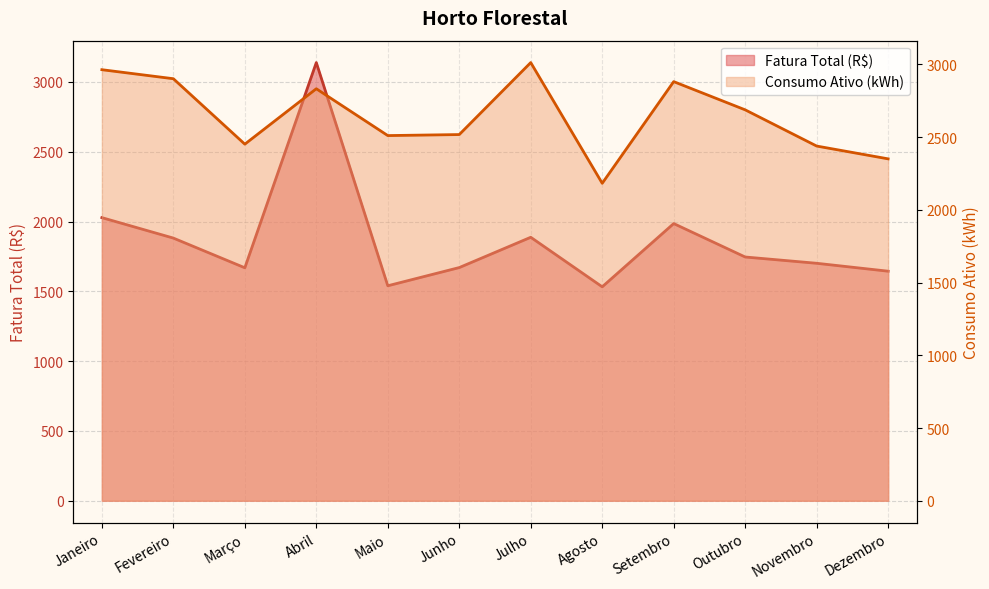

True or false: Consumo Ativo (kWh) and Fatura Total (R$) intersect in this chart.

True